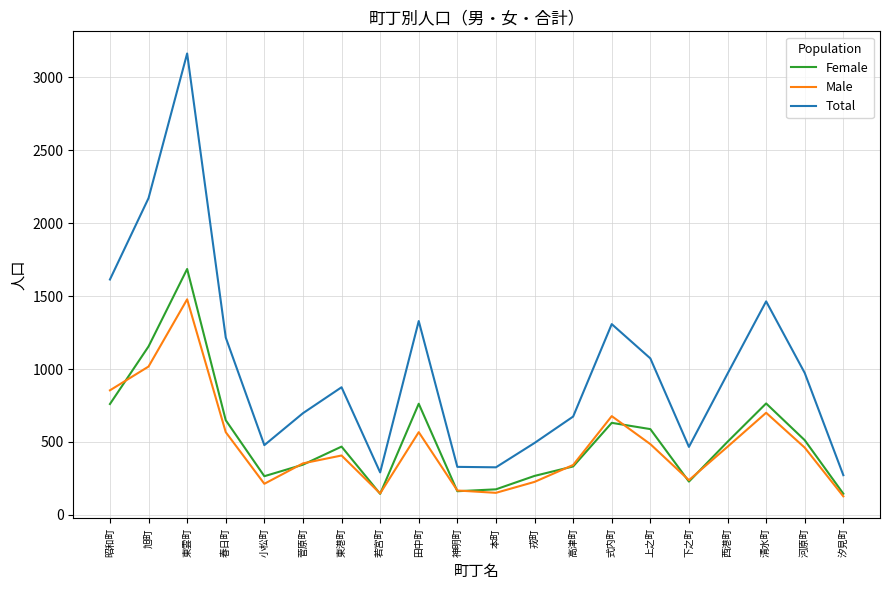

What are all the series names shown in the legend?

Female, Male, Total